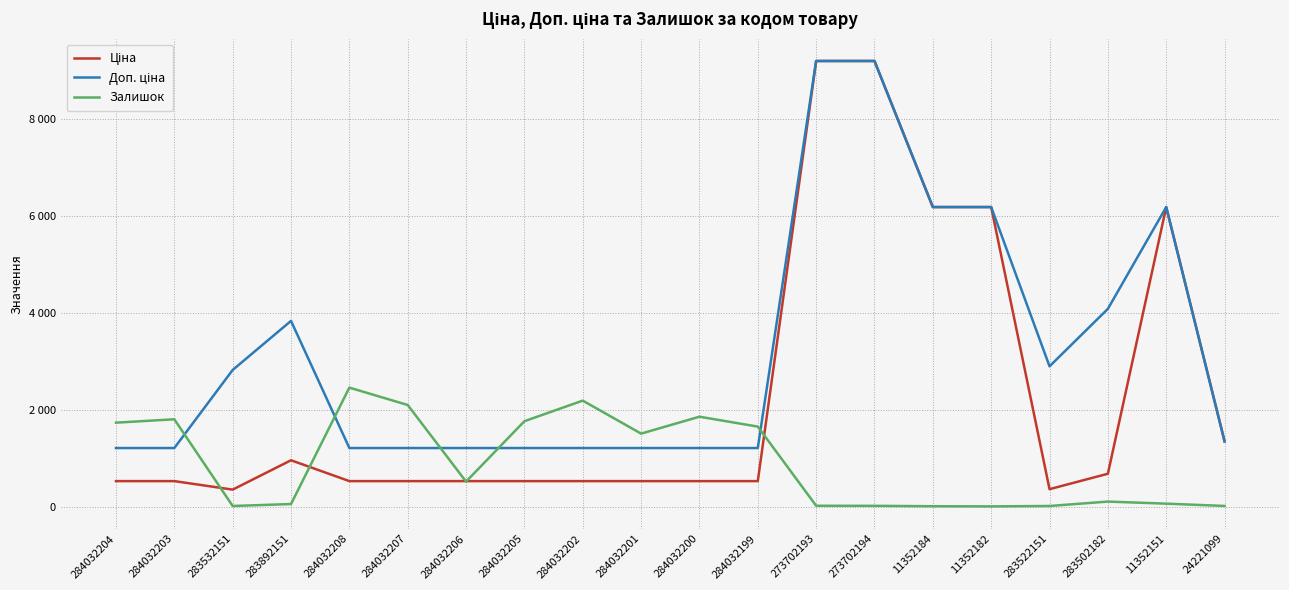

Is this an area chart (filled region under the line)?

No